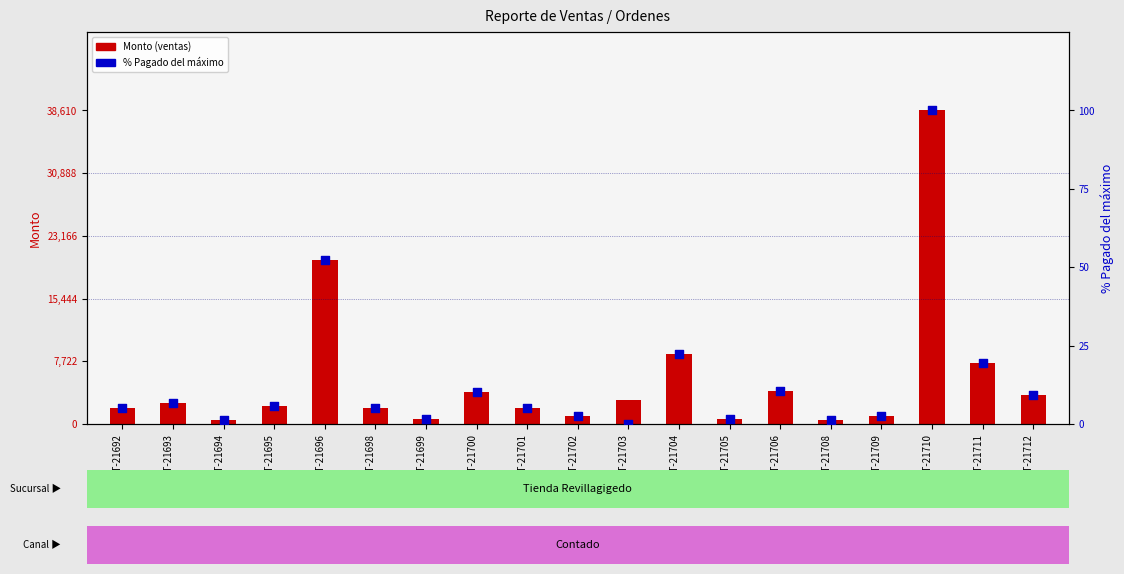

What is the total value across all series at RV-CT-21694?

501.3